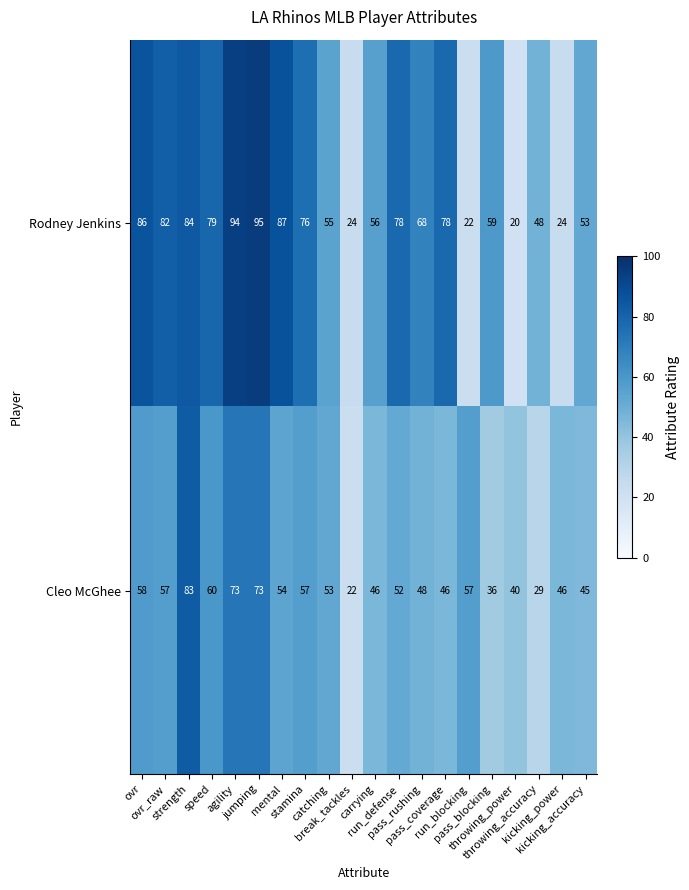

Which label corresponds to the smallest value in the chart?

throwing_power